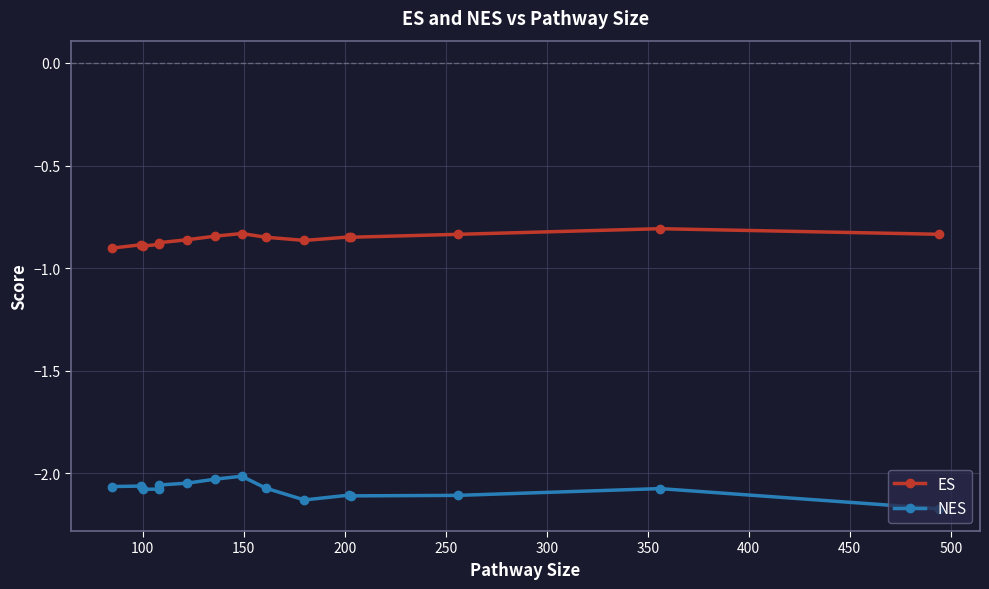

True or false: NES and ES cross at least once.

False